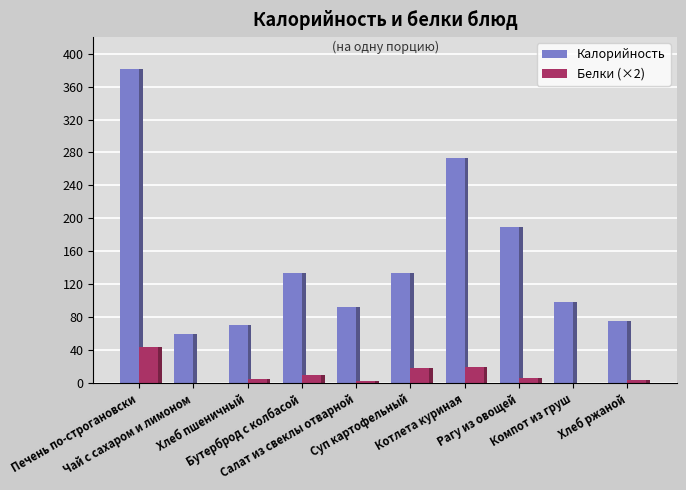

Where is Калорийность nearest to the value 220?

Рагу из овощей